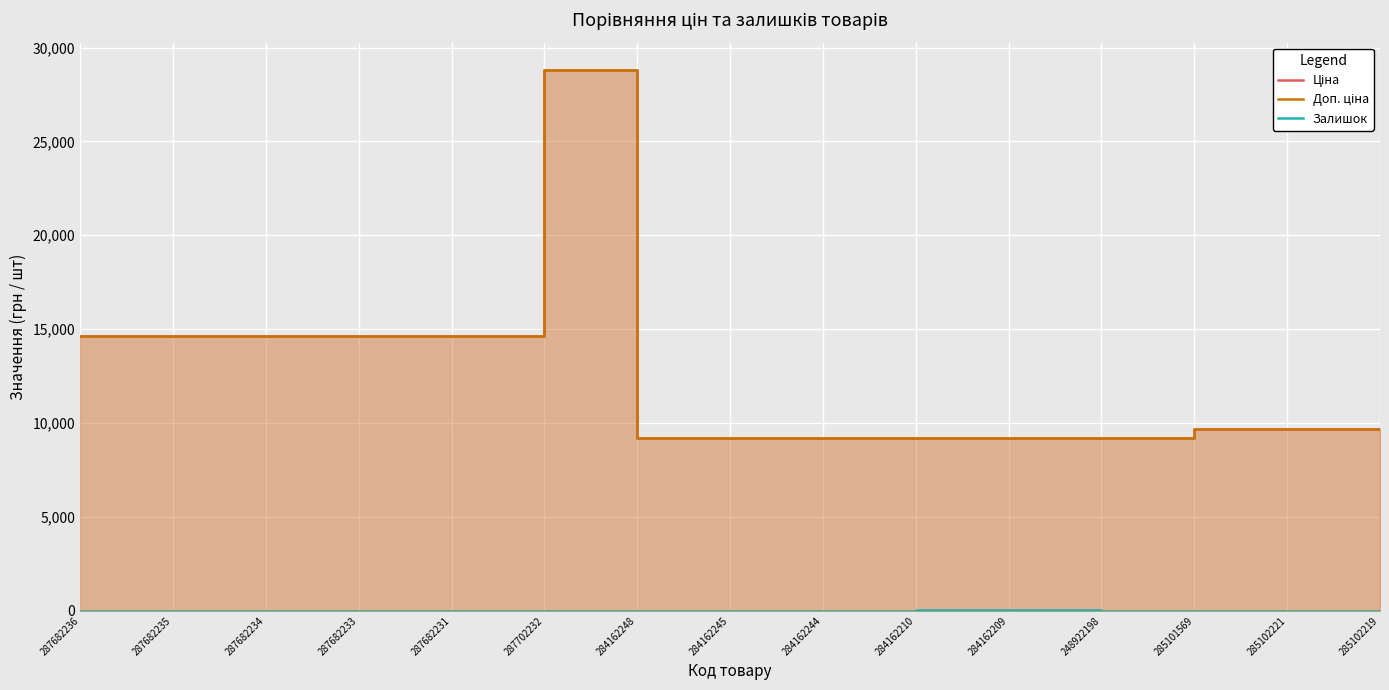

Which category has the highest value across all series?

287702232